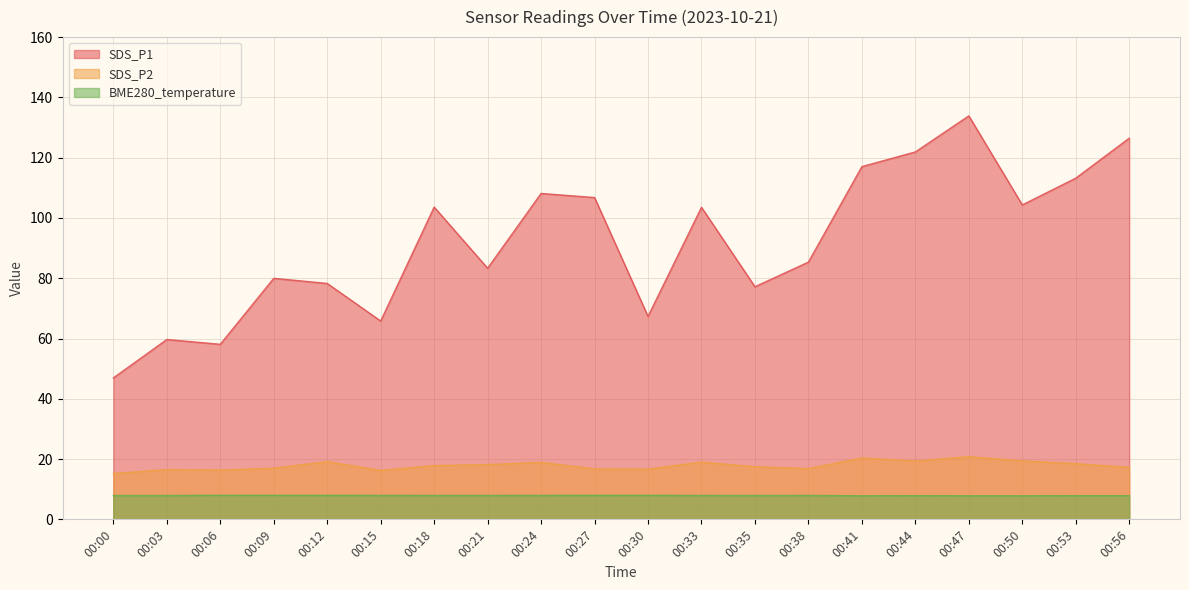

At how many categories does at least one series exceed 75?

15